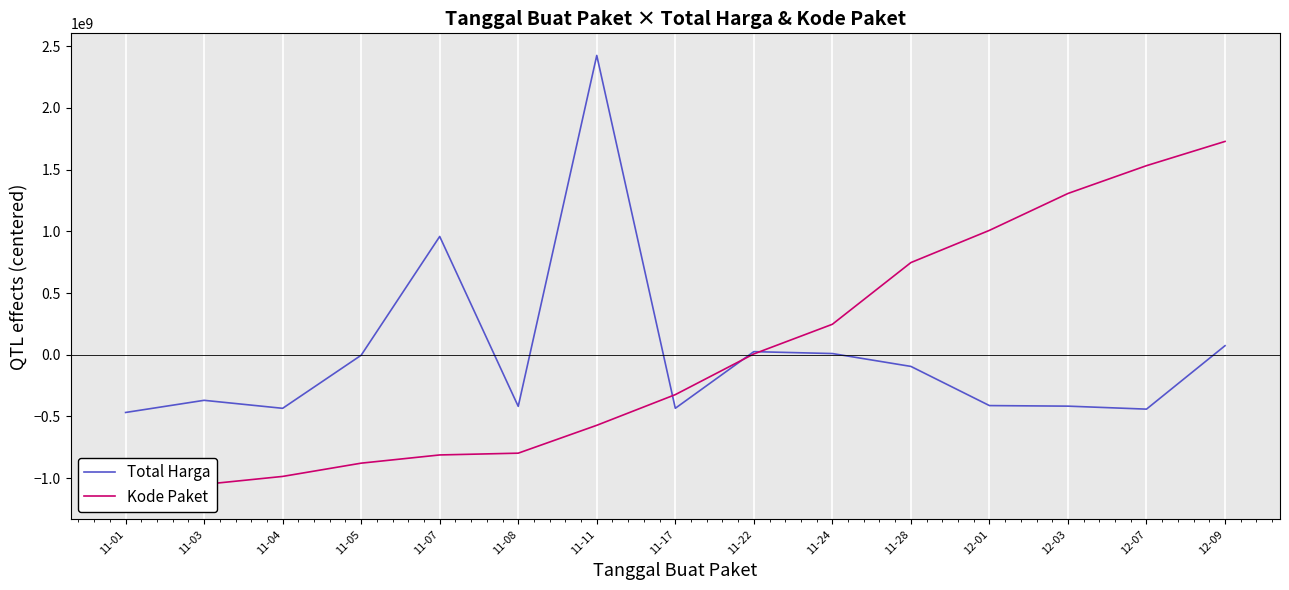

What is the minimum value for Total Harga?

-467623800.7